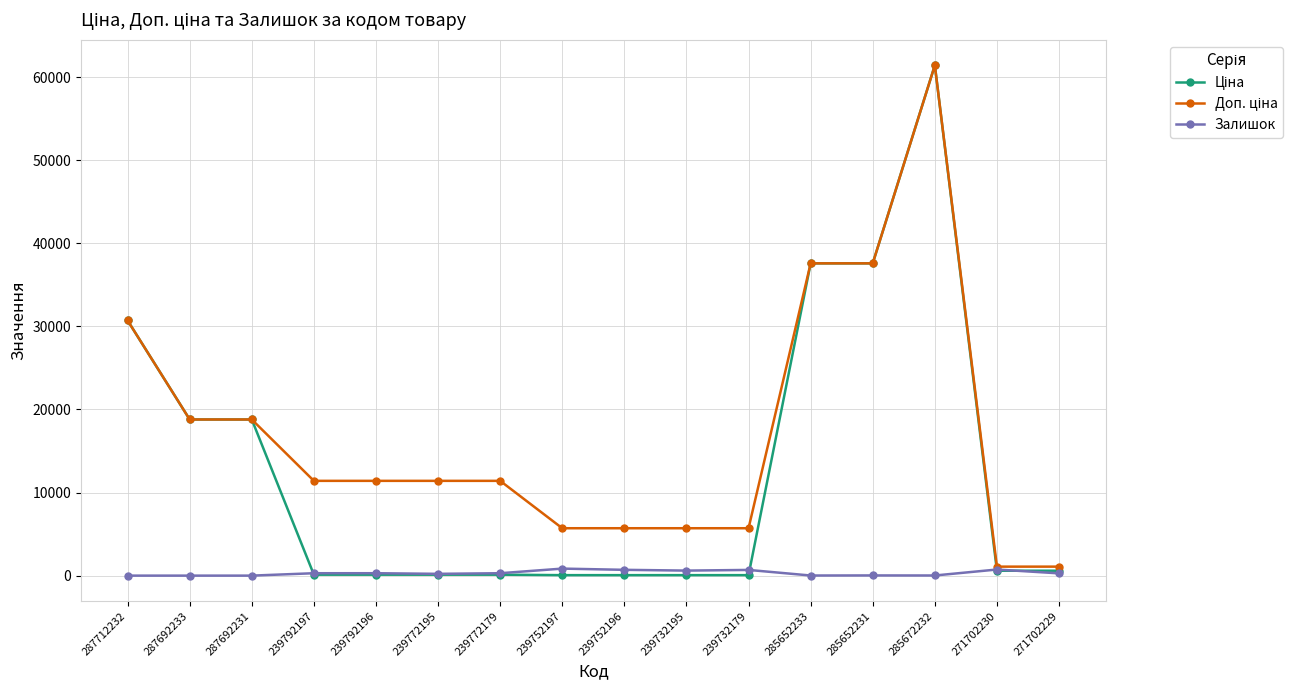

What is the greatest value displayed?

61434.3